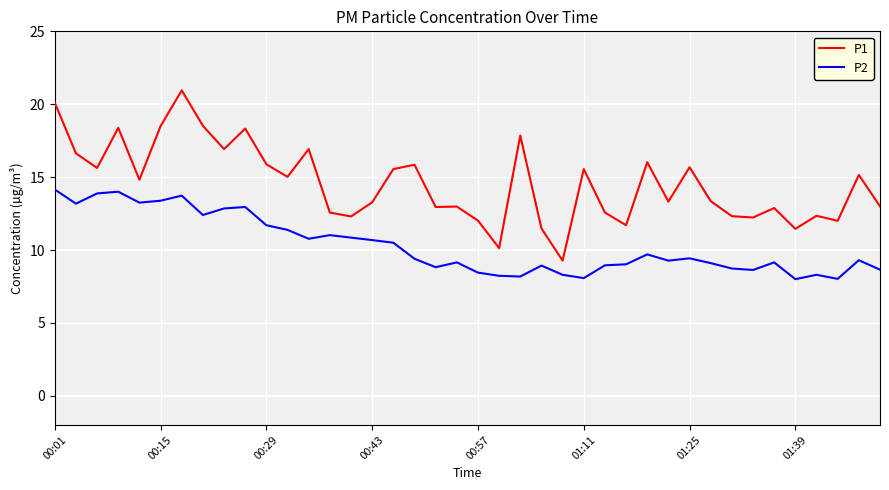

Which series has the largest total across all categories?

P1